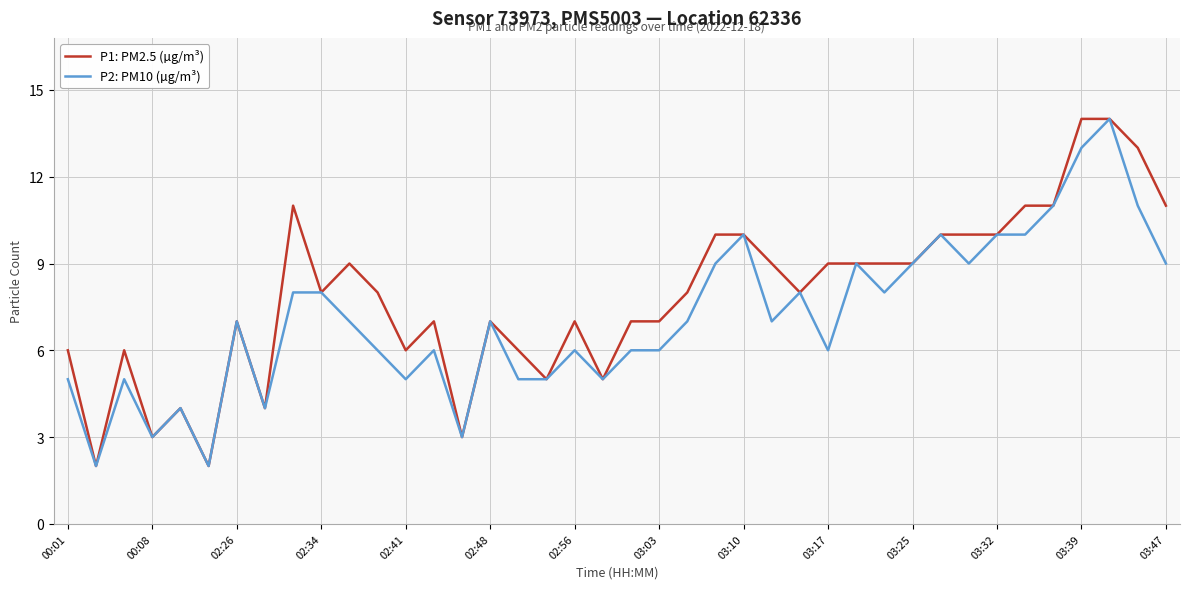

Which series has the largest total across all categories?

P1: PM2.5 (µg/m³)